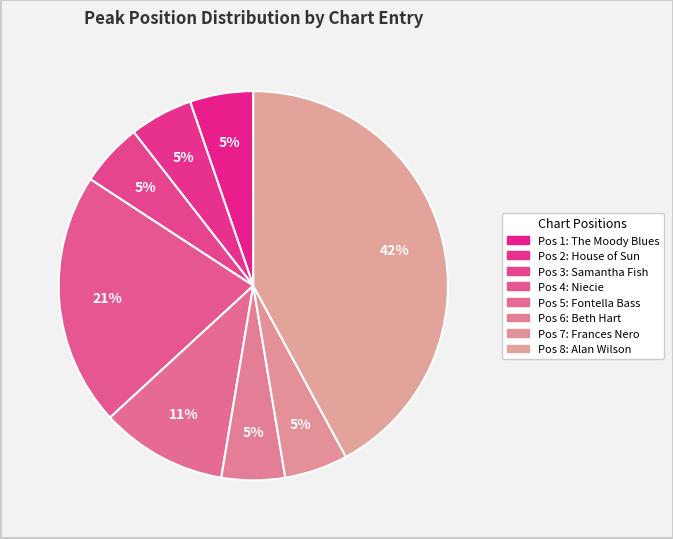

How many slices are in this pie chart?

8